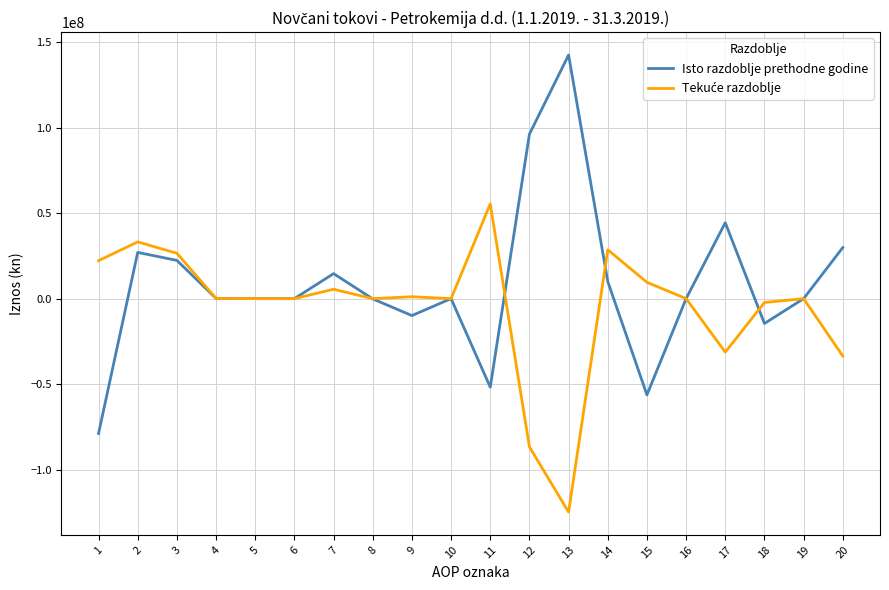

The value of Isto razdoblje prethodne godine at 7 is 14623804. True or false?

True